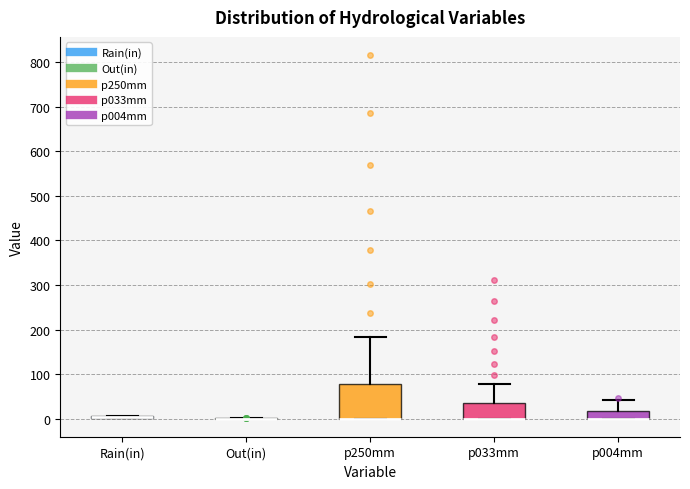

Where does the upper whisker of the box for p004mm end on the y-axis? The values are not printed on the chart, so give them approximately, as read against the axis.

40